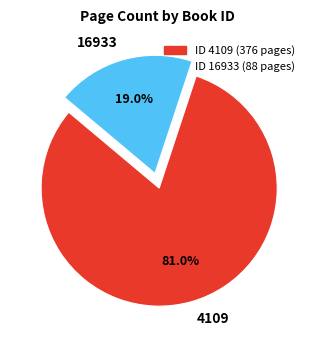

How many segments does this pie chart have?

2